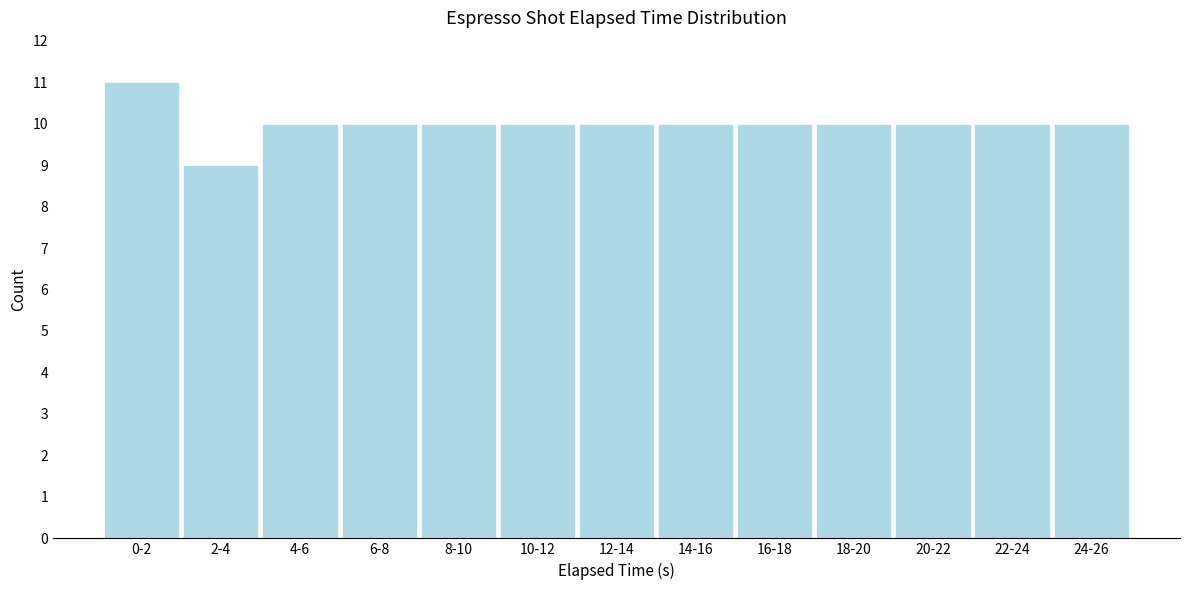

Reading right to left, list all the values displayed in this chart.

10	10	10	10	10	10	10	10	10	10	10	9	11